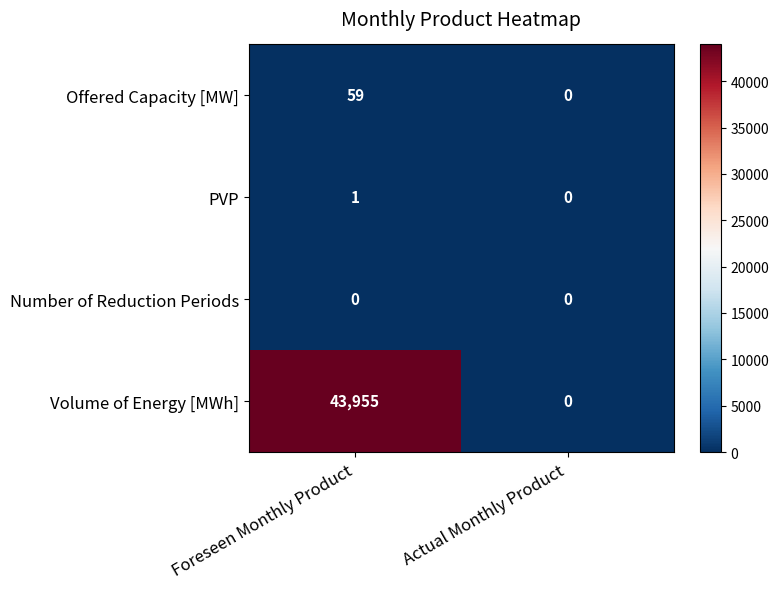

What is the greatest value displayed?

43955